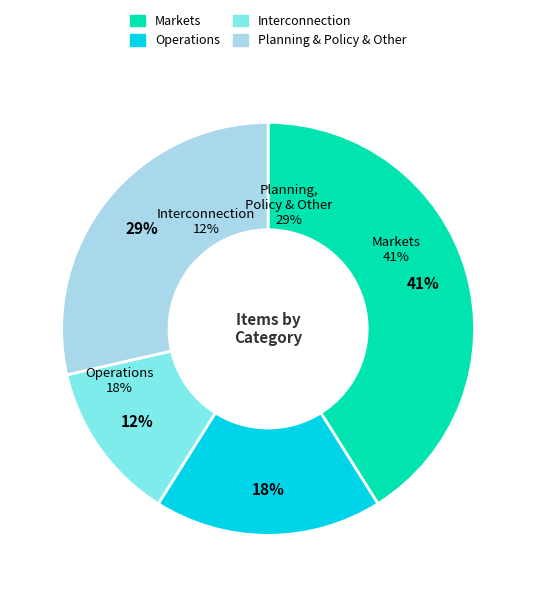

Which category has the biggest portion of the pie?

Markets